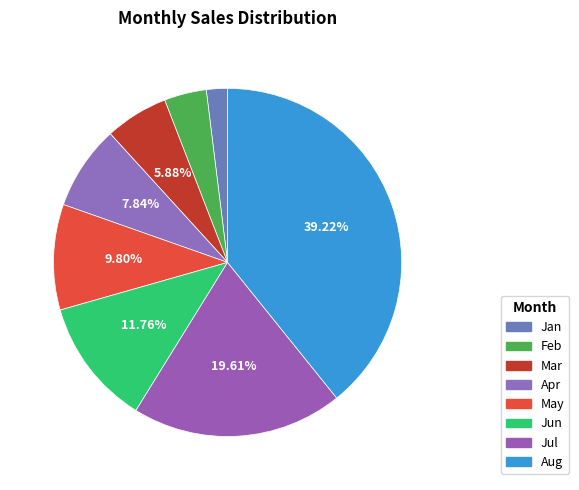

What portion of the pie excludes Feb?

96.1%